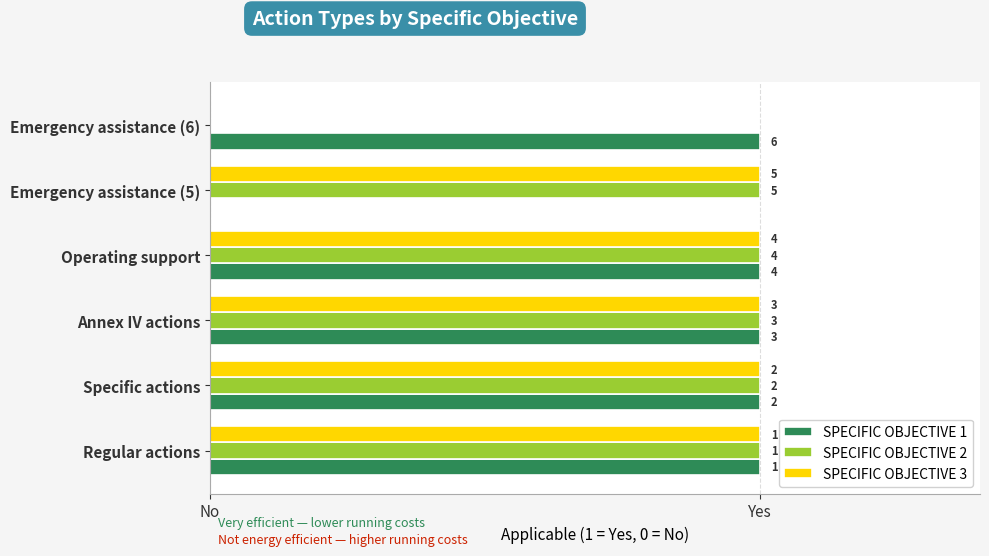

What are all the series names shown in the legend?

SPECIFIC OBJECTIVE 1, SPECIFIC OBJECTIVE 2, SPECIFIC OBJECTIVE 3